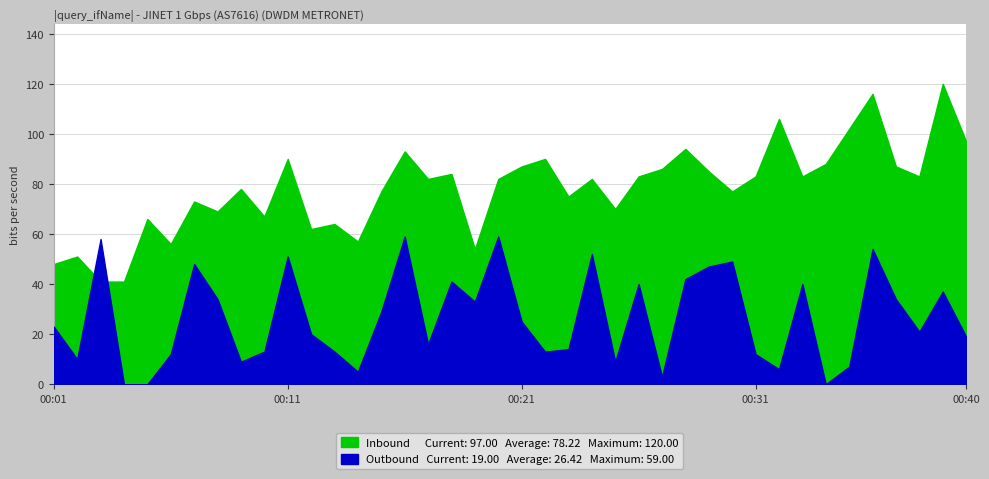

Reading left to right, extract all data points from this chart.

Inbound: 00:01=48	00:02=51	00:03=41	00:04=41	00:05=66	00:06=56	00:07=73	00:08=69	00:09=78	00:10=67	00:11=90	00:12=62	00:13=64	00:14=57	00:15=77	00:16=93	00:17=82	00:18=84	00:19=54	00:20=82	00:21=87	00:22=90	00:23=75	00:24=82	00:25=70	00:26=83	00:27=86	00:28=94	00:29=85	00:30=77	00:31=83	00:32=106	00:33=83	00:34=88	00:35=102	00:36=116	00:37=87	00:38=83	00:39=120	00:40=97
Outbound: 00:01=23	00:02=10	00:03=58	00:04=0	00:05=0	00:06=12	00:07=48	00:08=34	00:09=9	00:10=13	00:11=51	00:12=20	00:13=13	00:14=5	00:15=29	00:16=59	00:17=16	00:18=41	00:19=33	00:20=59	00:21=25	00:22=13	00:23=14	00:24=52	00:25=9	00:26=40	00:27=3	00:28=42	00:29=47	00:30=49	00:31=12	00:32=6	00:33=40	00:34=0	00:35=7	00:36=54	00:37=34	00:38=21	00:39=37	00:40=19